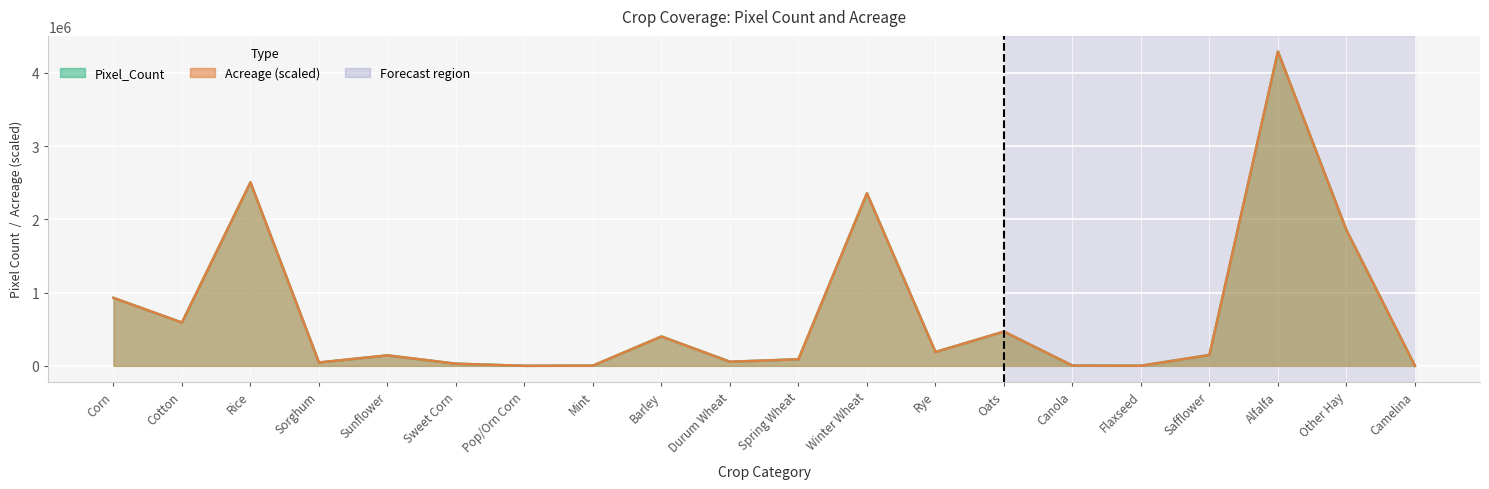

True or false: Acreage and Pixel_Count cross at least once.

False